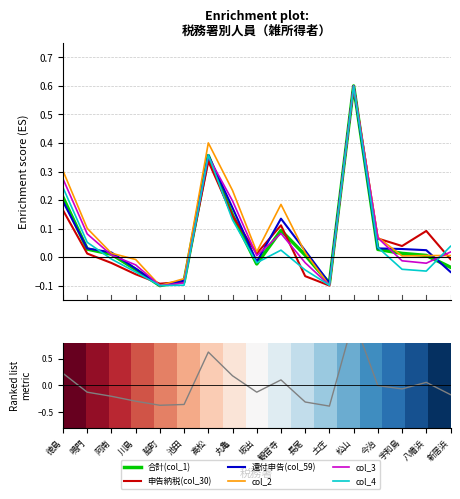

List the series in order of their peak value, highest first.

合計(col_1), 申告納税(col_30), 還付申告(col_59), col_2, col_3, col_4